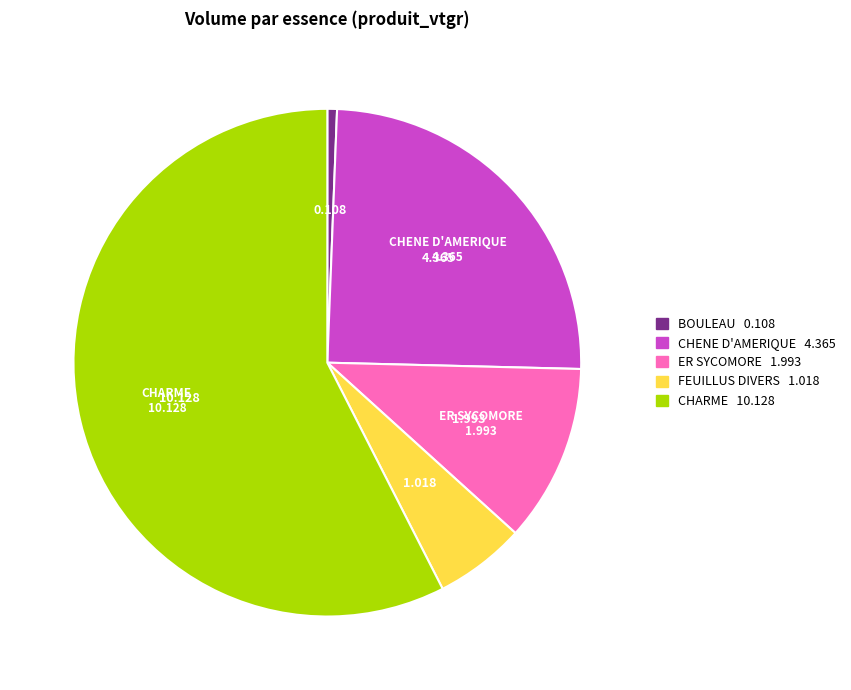

Is there any slice that represents more than half of the pie?

Yes